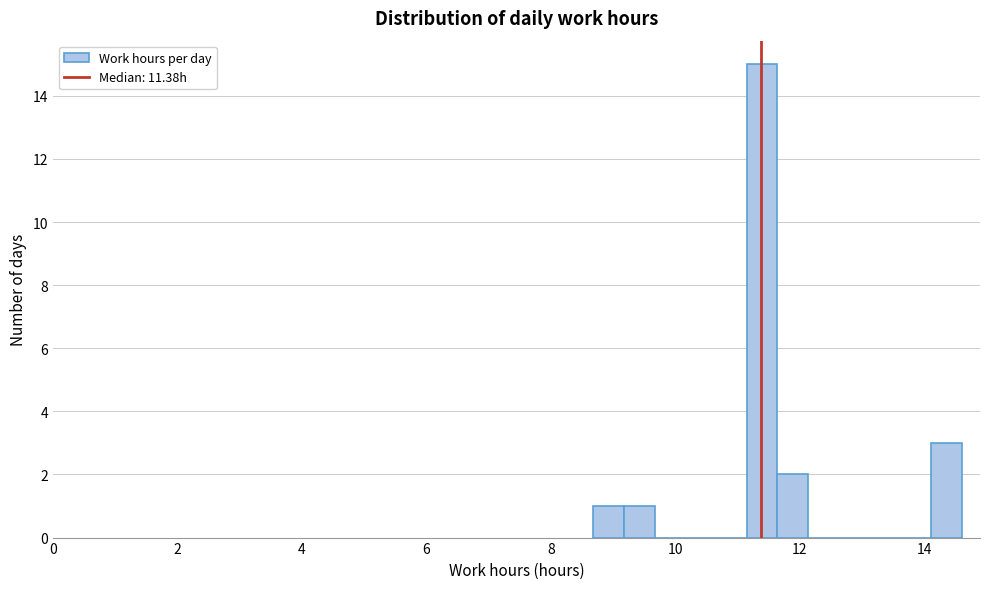

Around what value on the x-axis is the tallest bar? Give the approximate position of its centre, as read against the axis.

11.4